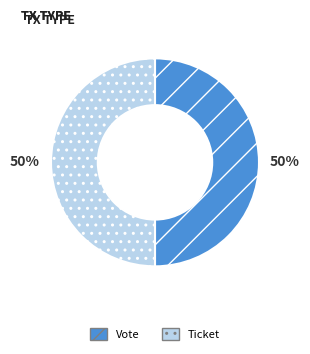

Combined, do Ticket and Vote account for over 50%?

Yes